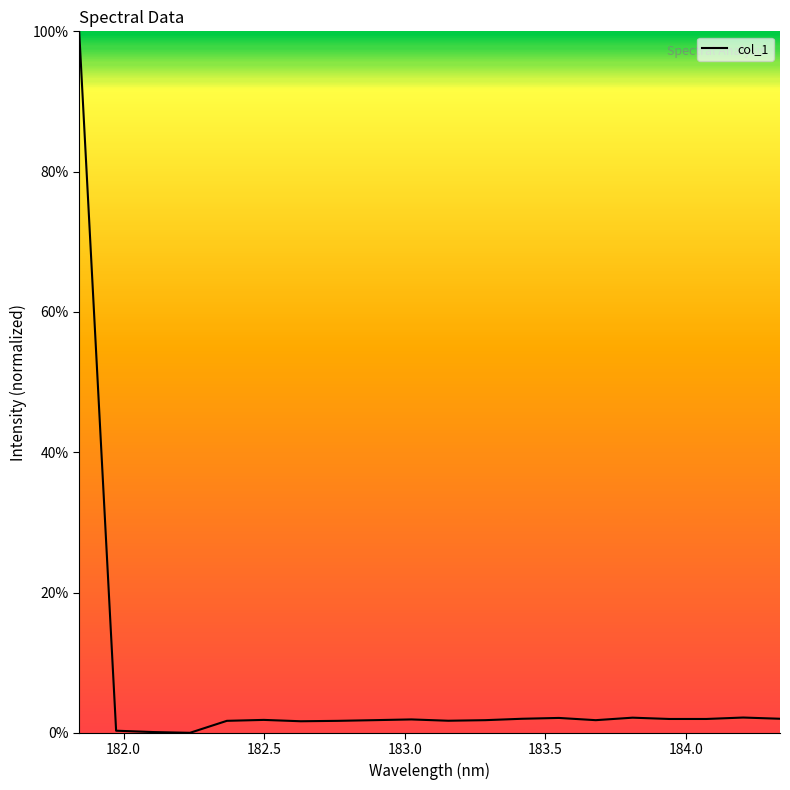

What is the maximum value shown in the chart?

100.0